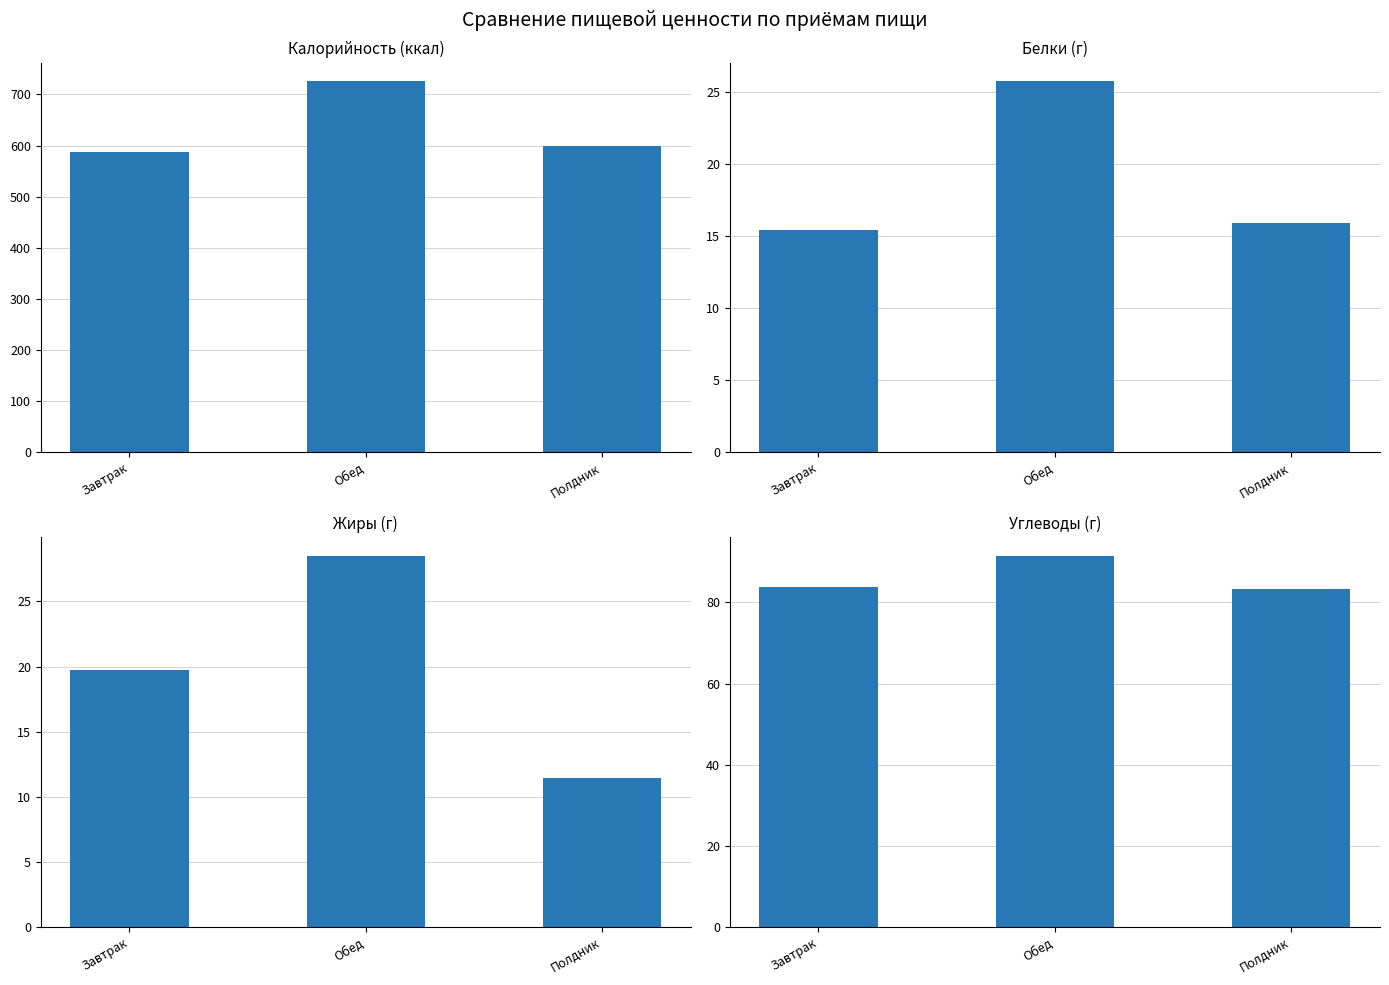

Count the number of data series in this chart.

4